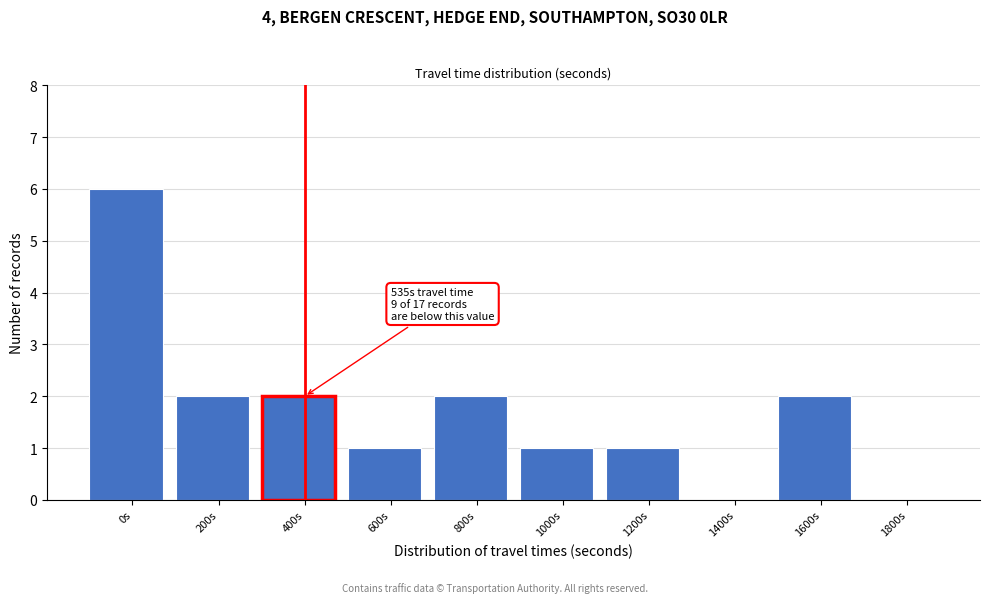

Reading left to right, transcribe all the data shown in this chart.

0s=6	200s=2	400s=2	600s=1	800s=2	1000s=1	1200s=1	1400s=0	1600s=2	1800s=0